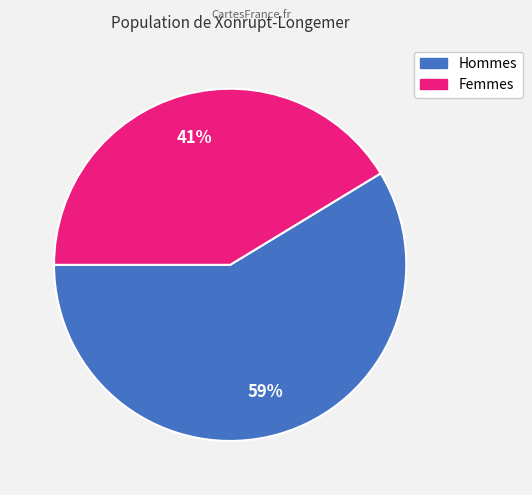

Count the number of slices in the pie.

2